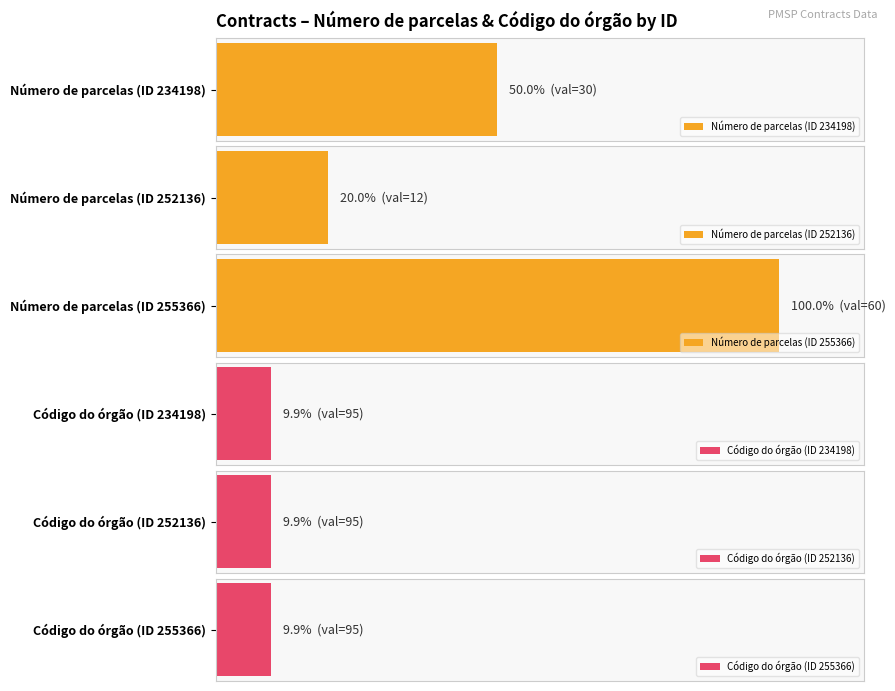

Where is the data nearest to the value 36?

234198